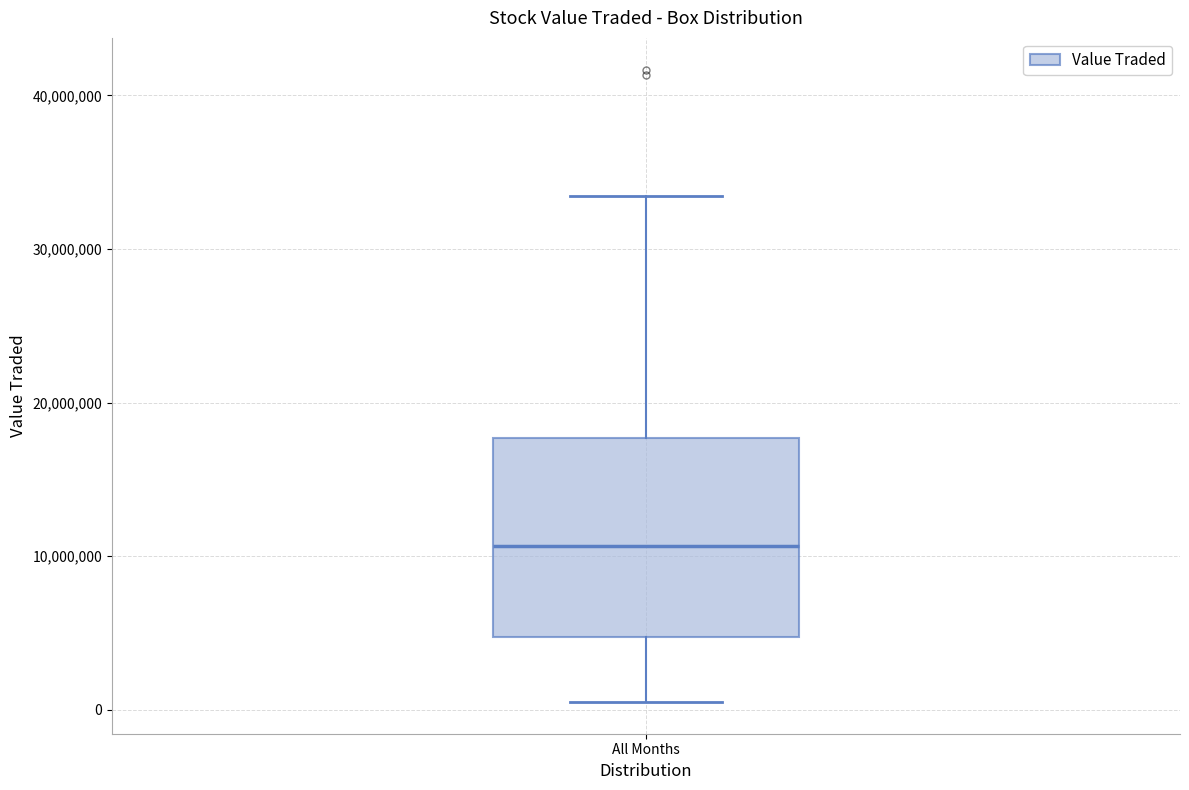

Transcribe this box plot: give where the median line is, the range the box spans, and where the two whiskers end, as read against the y-axis. The values are not printed on the chart, so give them approximately, as read against the axis.

median 11000000, box 5000000 to 18000000, whiskers 0 to 33000000